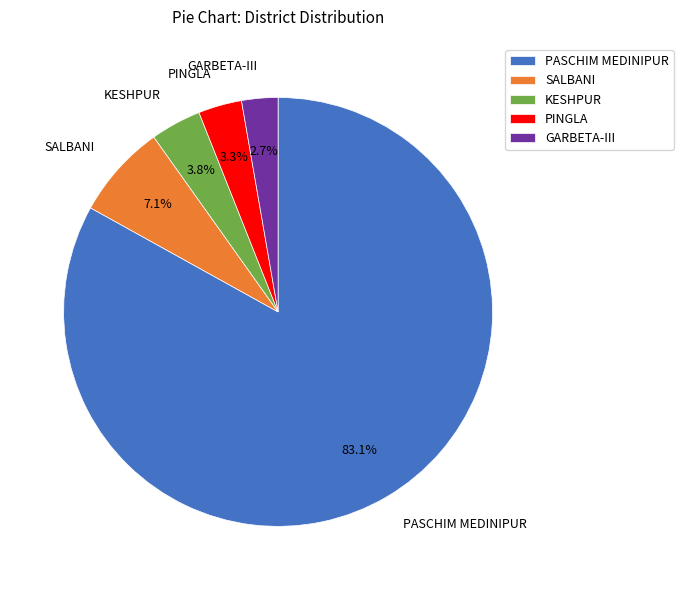

Which category has the biggest portion of the pie?

PASCHIM MEDINIPUR